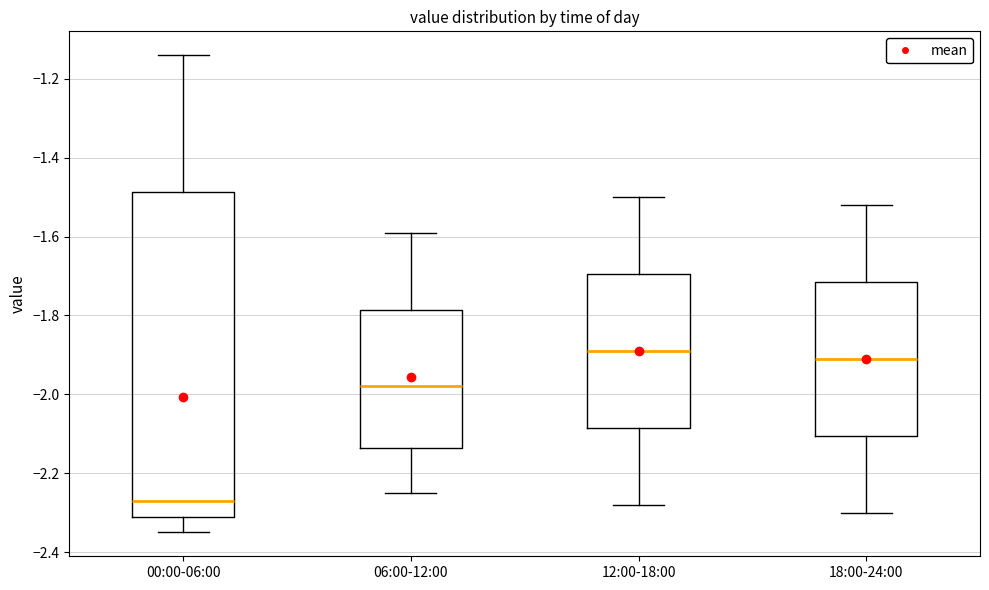

Reading left to right, transcribe this box plot: for each box, give where its median line is, the range the box spans, and where its two whiskers end, as read against the y-axis. The values are not printed on the chart, so give them approximately, as read against the axis.

00:00-06:00: median -2.26, box -2.30 to -1.48, whiskers -2.34 to -1.14
06:00-12:00: median -1.98, box -2.14 to -1.78, whiskers -2.24 to -1.58
12:00-18:00: median -1.88, box -2.08 to -1.70, whiskers -2.28 to -1.50
18:00-24:00: median -1.90, box -2.10 to -1.72, whiskers -2.30 to -1.52